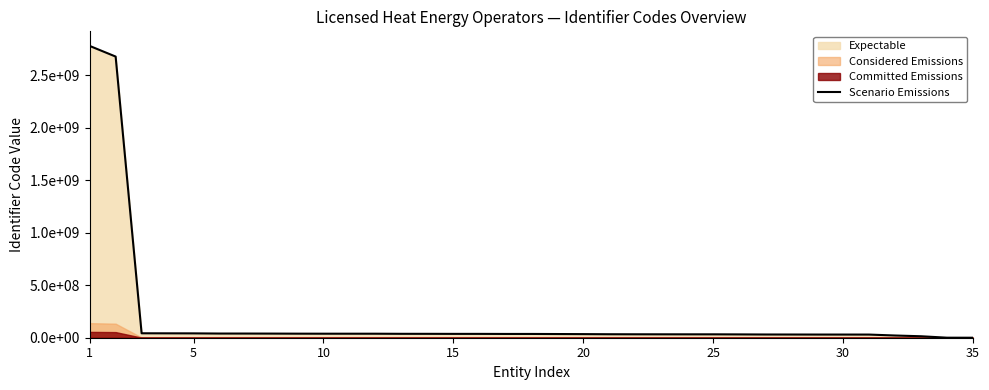

How many lines are shown in the chart?

1